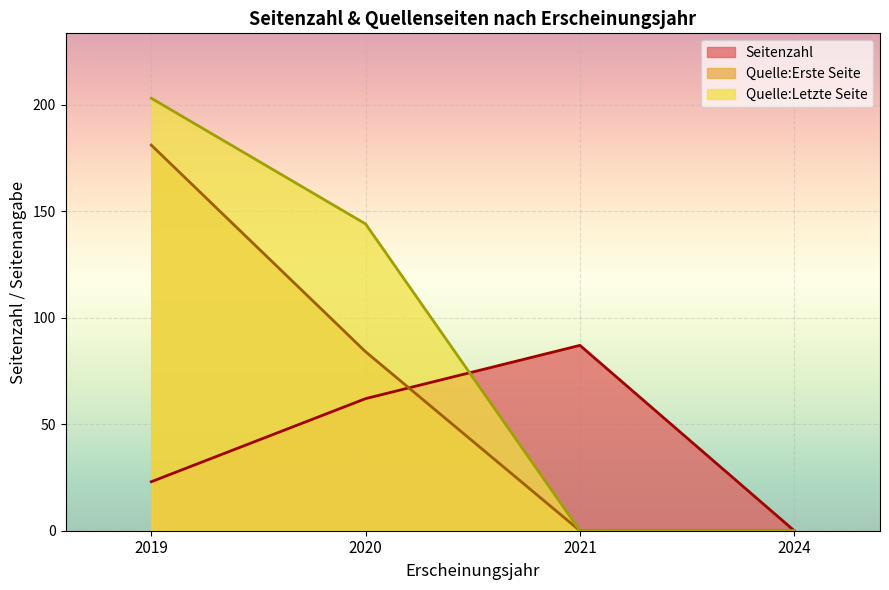

List the series in order of their peak value, highest first.

Quelle:Letzte Seite, Quelle:Erste Seite, Seitenzahl